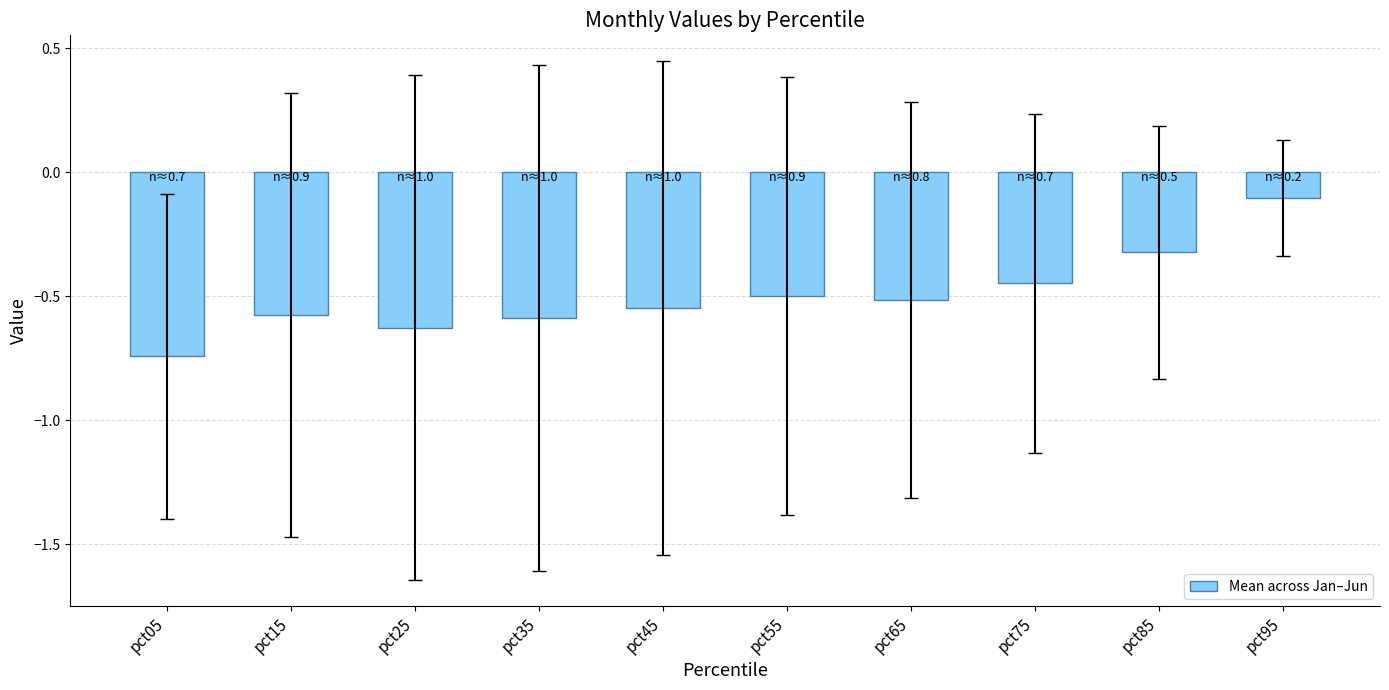

At which category does the chart reach its minimum across all series?

pct05